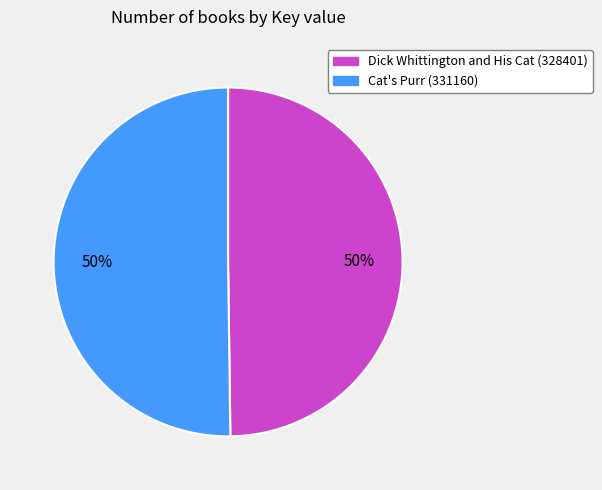

The Dick Whittington and His Cat (328401) slice represents 35% of the pie. True or false?

False